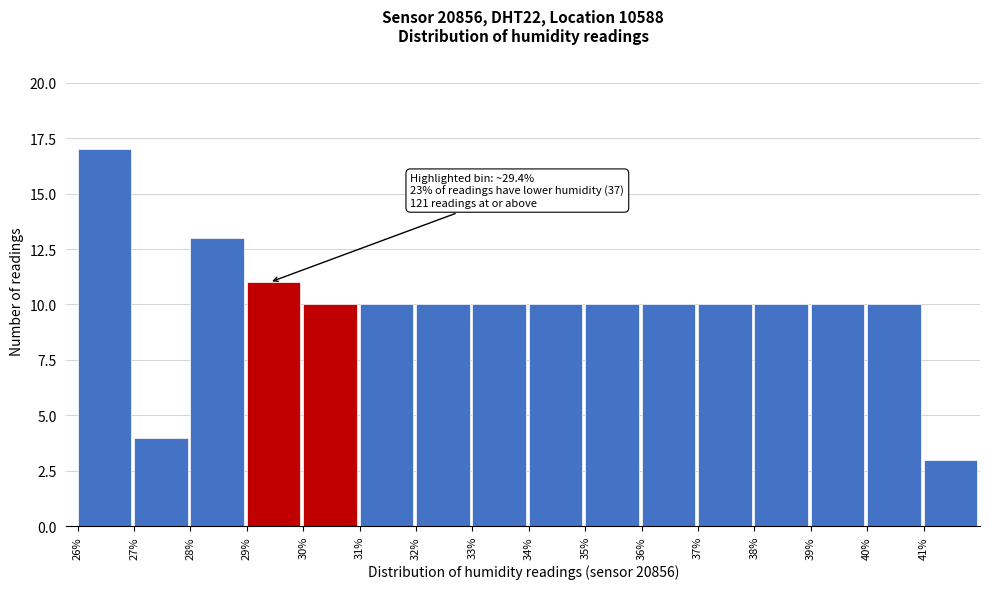

Over which range of the x-axis is the bar tallest?

26 to 27